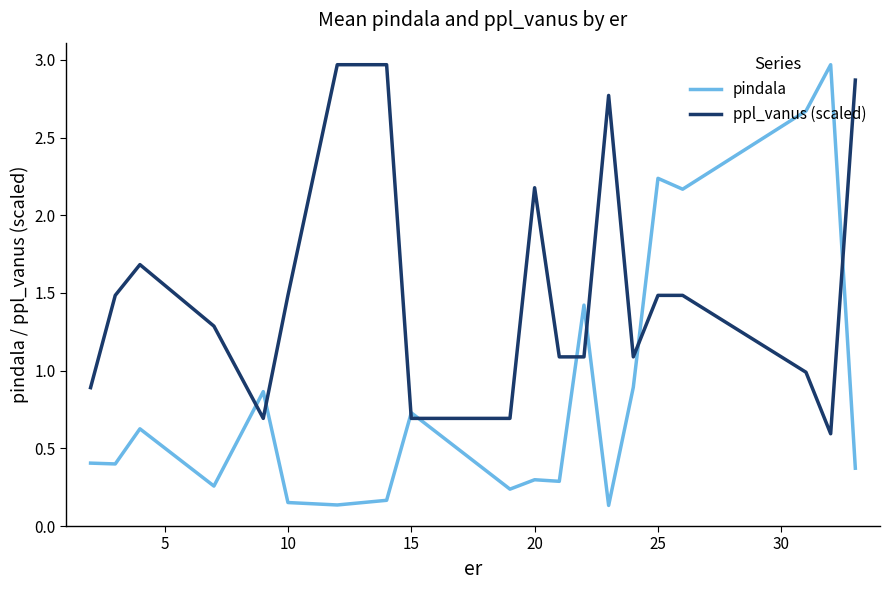

Rank the series by their average value, from lowest to highest.

pindala, ppl_vanus (scaled)